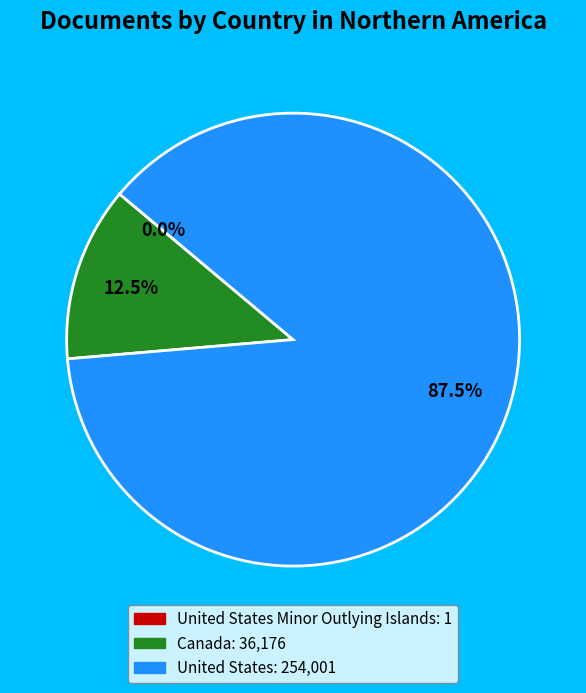

Is there any slice that represents more than half of the pie?

Yes